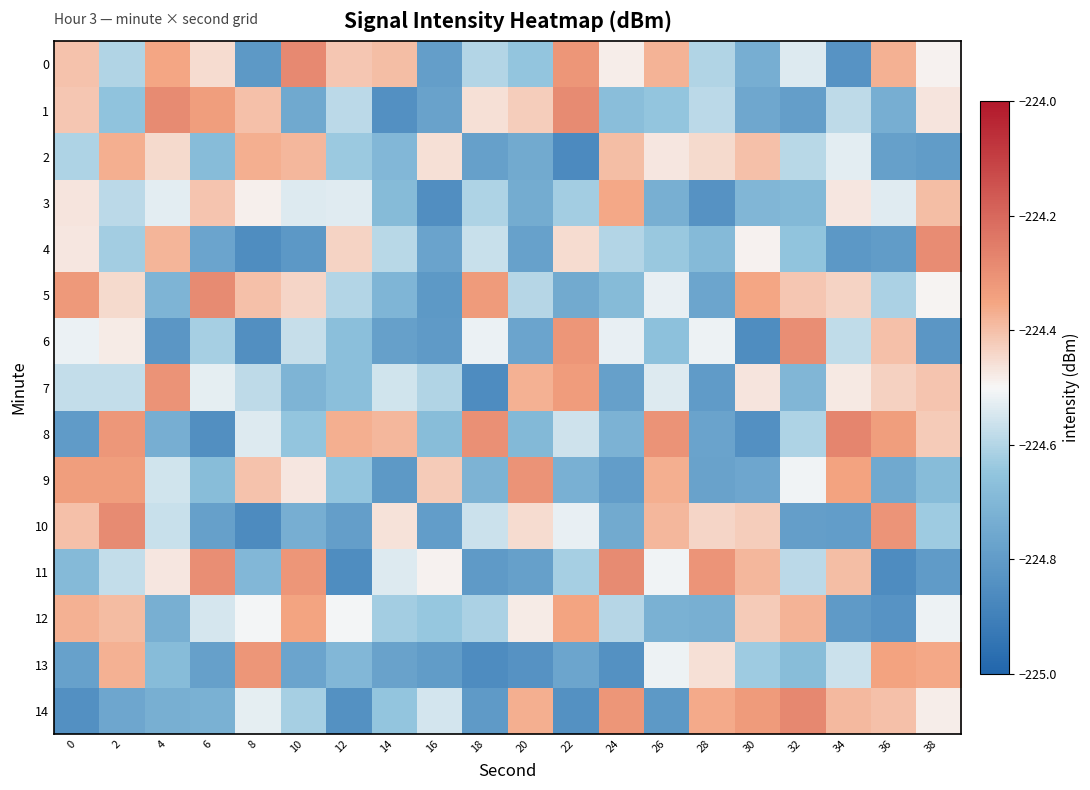

What is the difference between the highest and lowest values at 14?

0.5